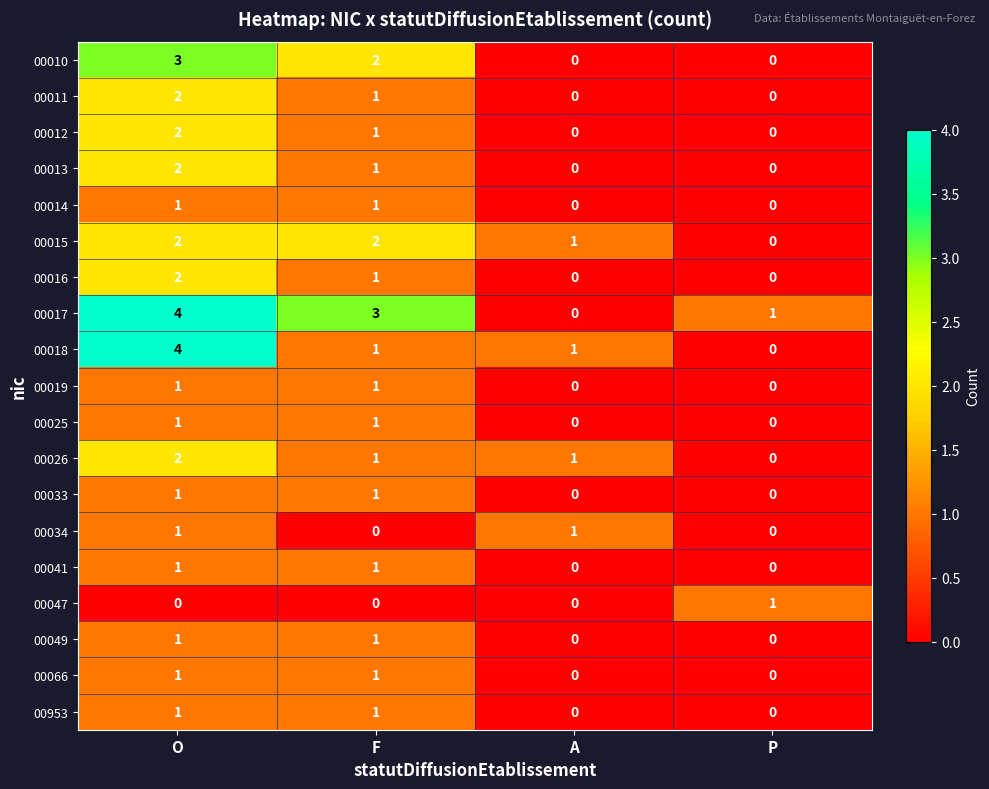

Between O and P, which series saw the biggest shift?

00018